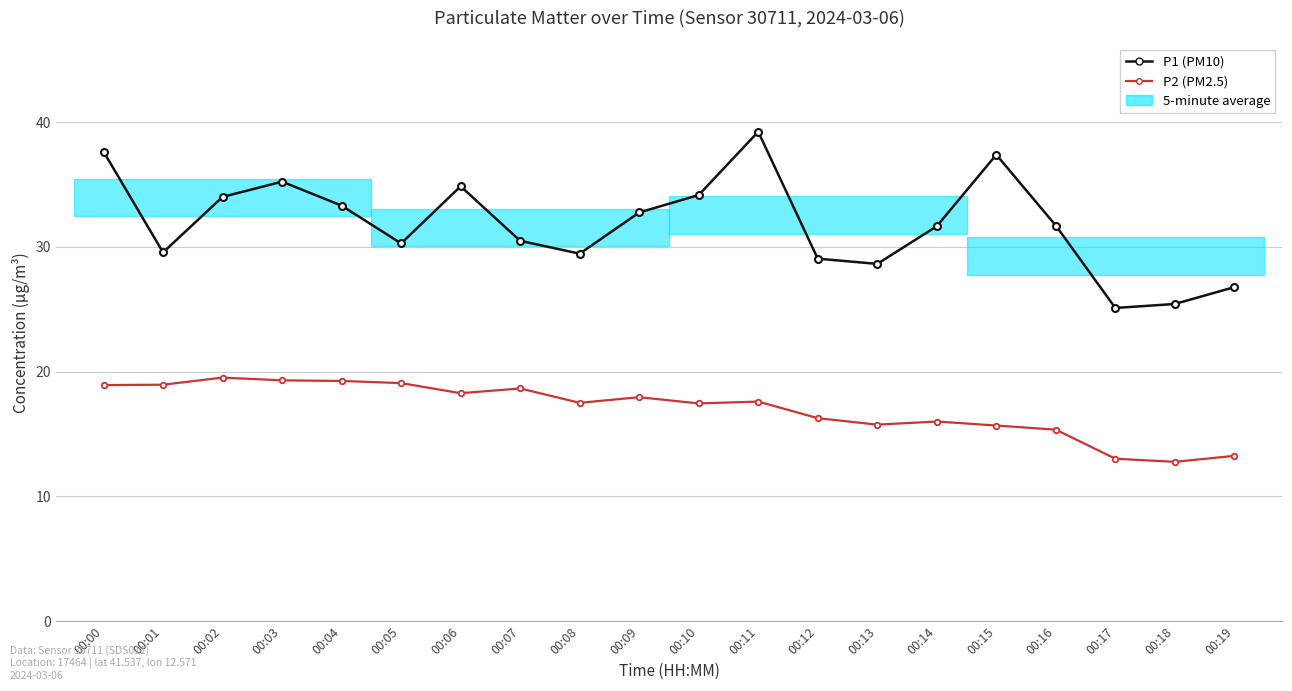

Rank the series at 00:01 from highest to lowest value.

P1 (PM10), P2 (PM2.5)